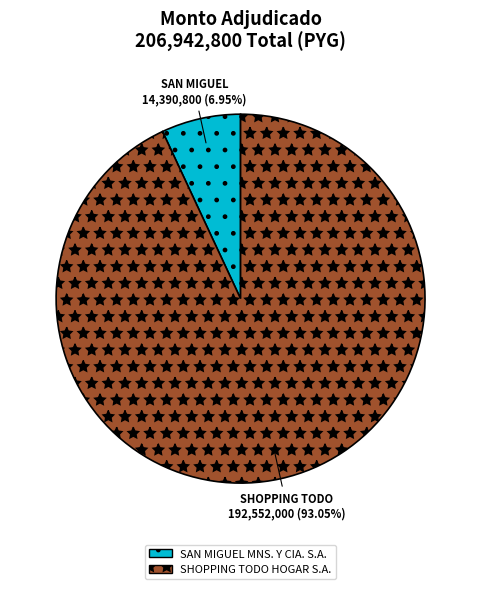

What is the ratio of the value at SAN MIGUEL MNS. Y CIA. S.A. to the value at SHOPPING TODO HOGAR S.A.?

0.1